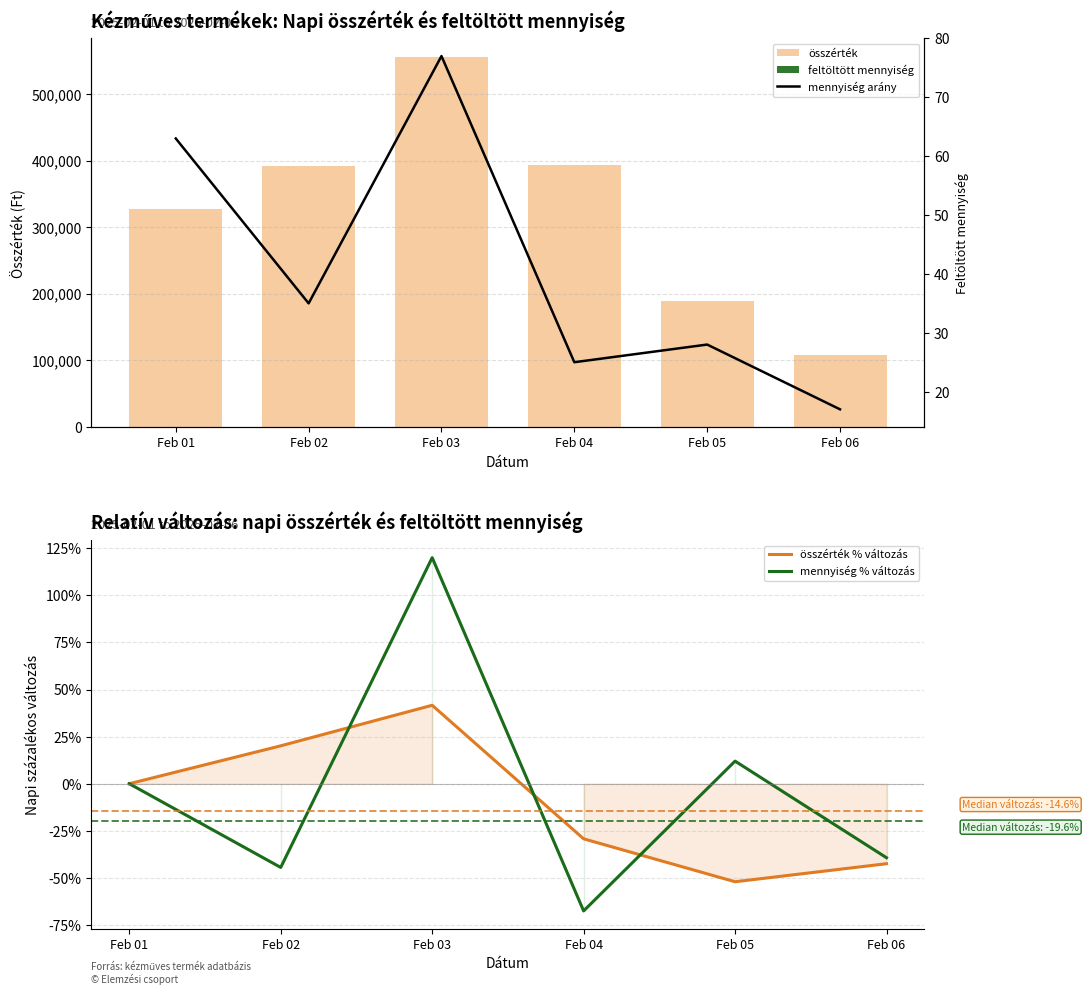

What is the total value across all series at Feb 02?

392295.7